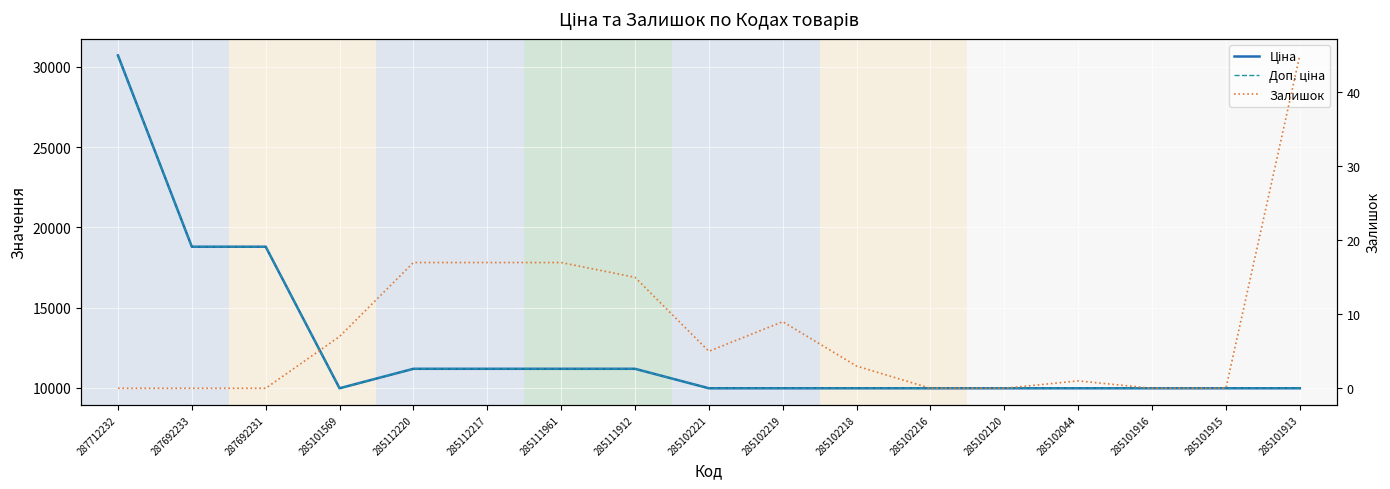

At which label does Залишок first exceed 3?

285101569